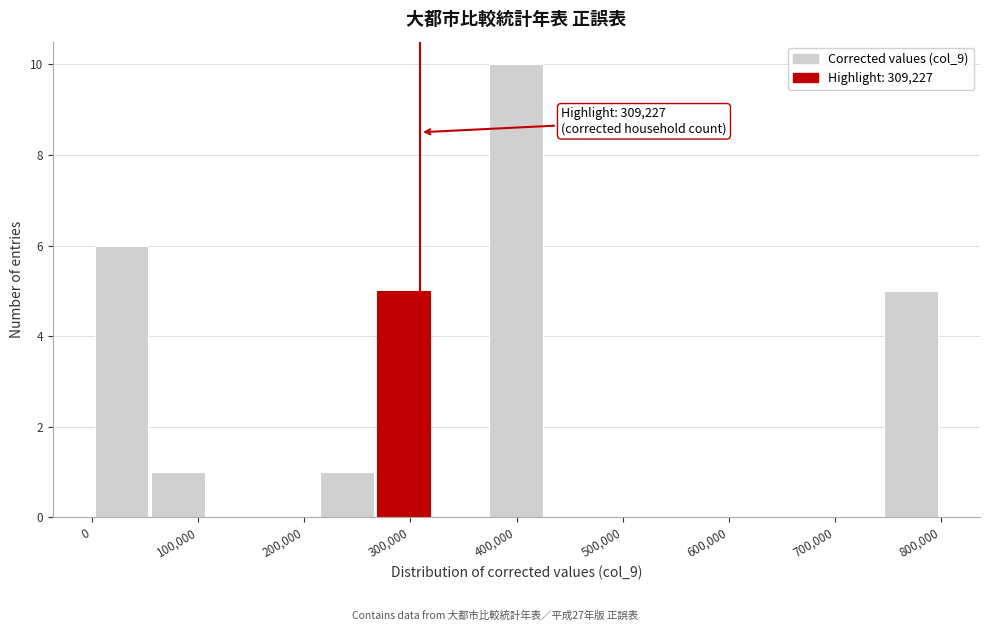

Which range on the x-axis has the tallest bar?

370000 to 430000